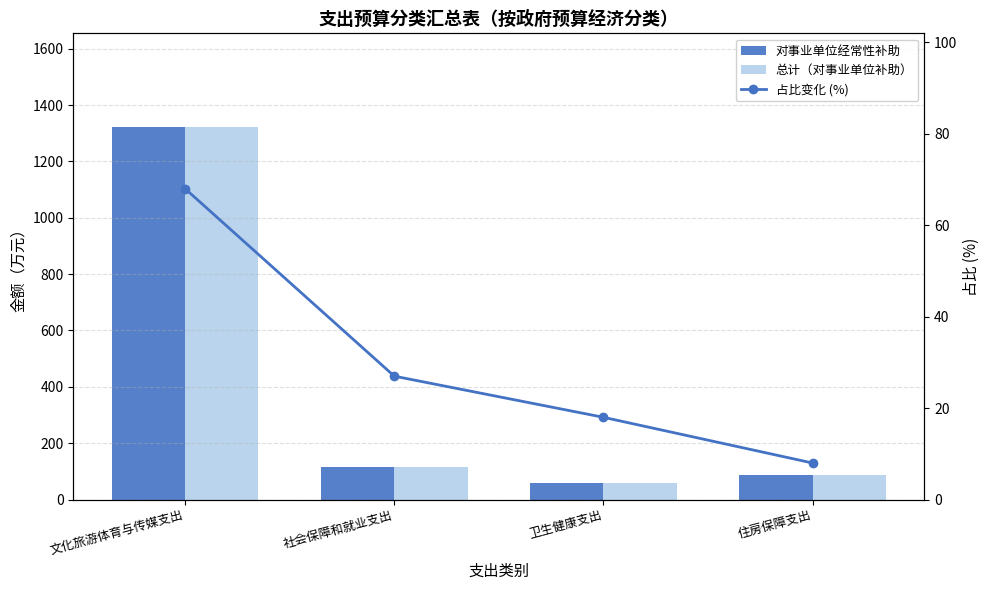

At which category is the sum across all series the highest?

文化旅游体育与传媒支出